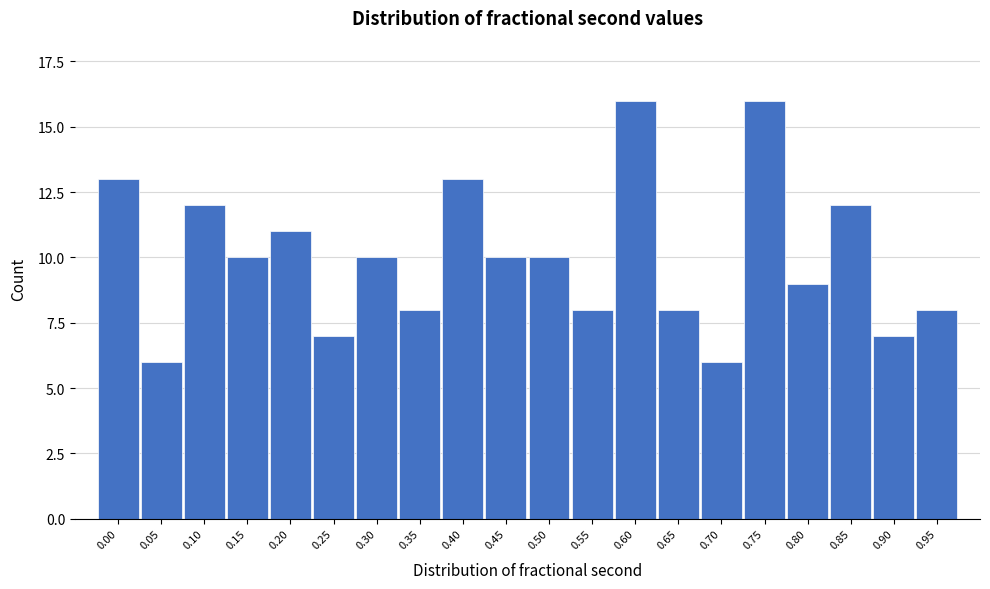

Reading right to left, extract all data points from this chart.

0.95=8	0.90=7	0.85=12	0.80=9	0.75=16	0.70=6	0.65=8	0.60=16	0.55=8	0.50=10	0.45=10	0.40=13	0.35=8	0.30=10	0.25=7	0.20=11	0.15=10	0.10=12	0.05=6	0.00=13